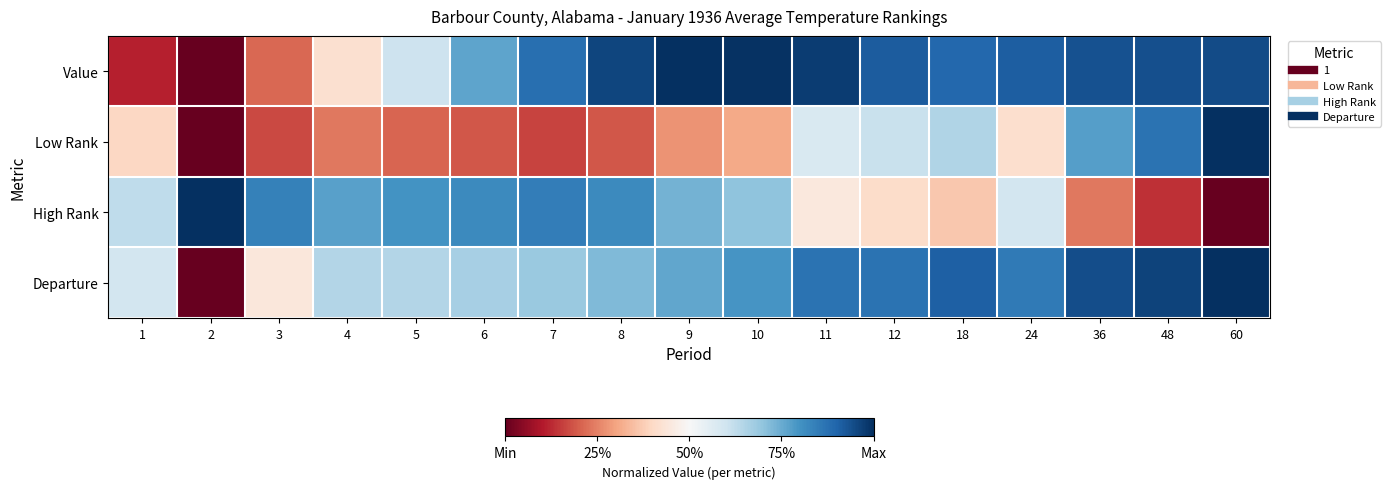

How many series are shown in this chart?

4